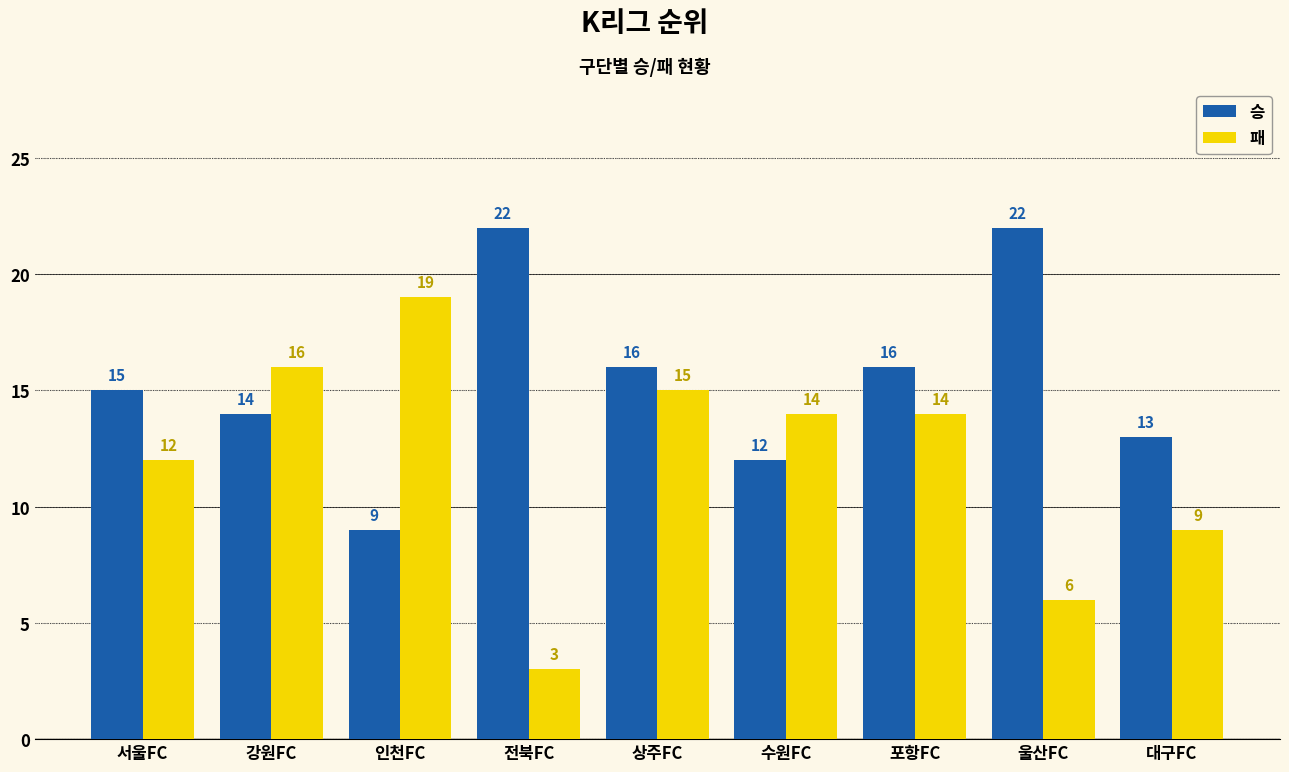

Which series changed the most between 울산FC and 대구FC?

승